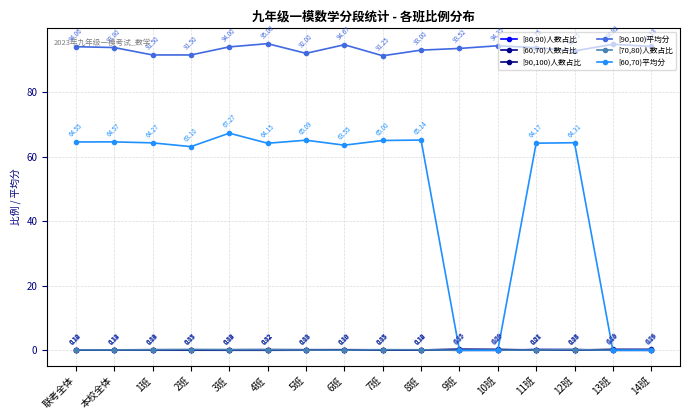

How many data points does each series have?

16